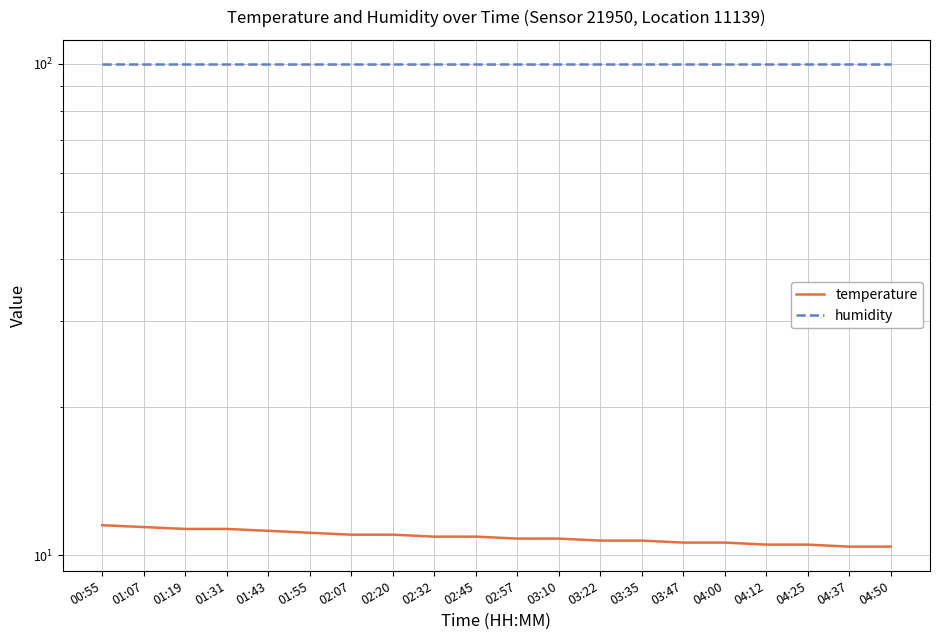

Reading right to left, extract all data points from this chart.

temperature: 04:50=10.4	04:37=10.4	04:25=10.5	04:12=10.5	04:00=10.6	03:47=10.6	03:35=10.7	03:22=10.7	03:10=10.8	02:57=10.8	02:45=10.9	02:32=10.9	02:20=11.0	02:07=11.0	01:55=11.1	01:43=11.2	01:31=11.3	01:19=11.3	01:07=11.4	00:55=11.5
humidity: 04:50=99.9	04:37=99.9	04:25=99.9	04:12=99.9	04:00=99.9	03:47=99.9	03:35=99.9	03:22=99.9	03:10=99.9	02:57=99.9	02:45=99.9	02:32=99.9	02:20=99.9	02:07=99.9	01:55=99.9	01:43=99.9	01:31=99.9	01:19=99.9	01:07=99.9	00:55=99.9